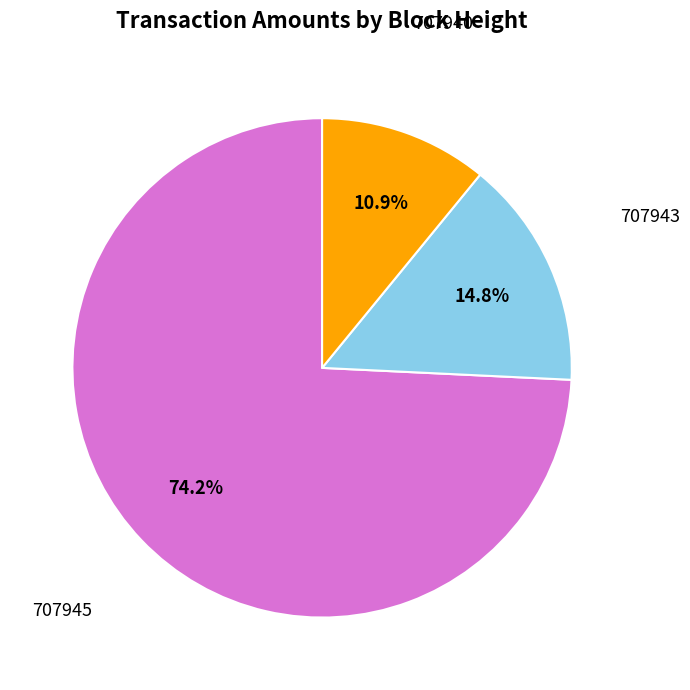

Is there a majority slice in this chart?

Yes